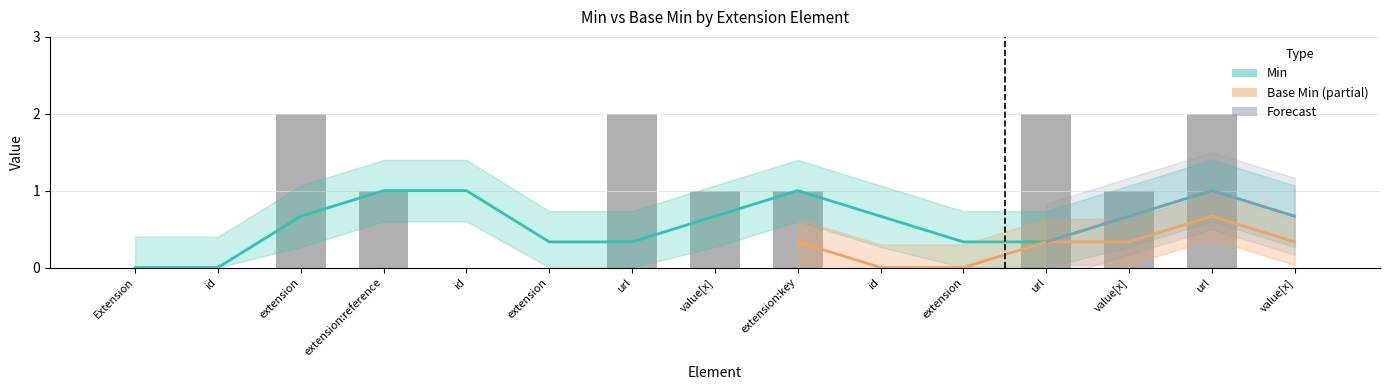

The value of Base Min at Extension.extension:key is 1. True or false?

False